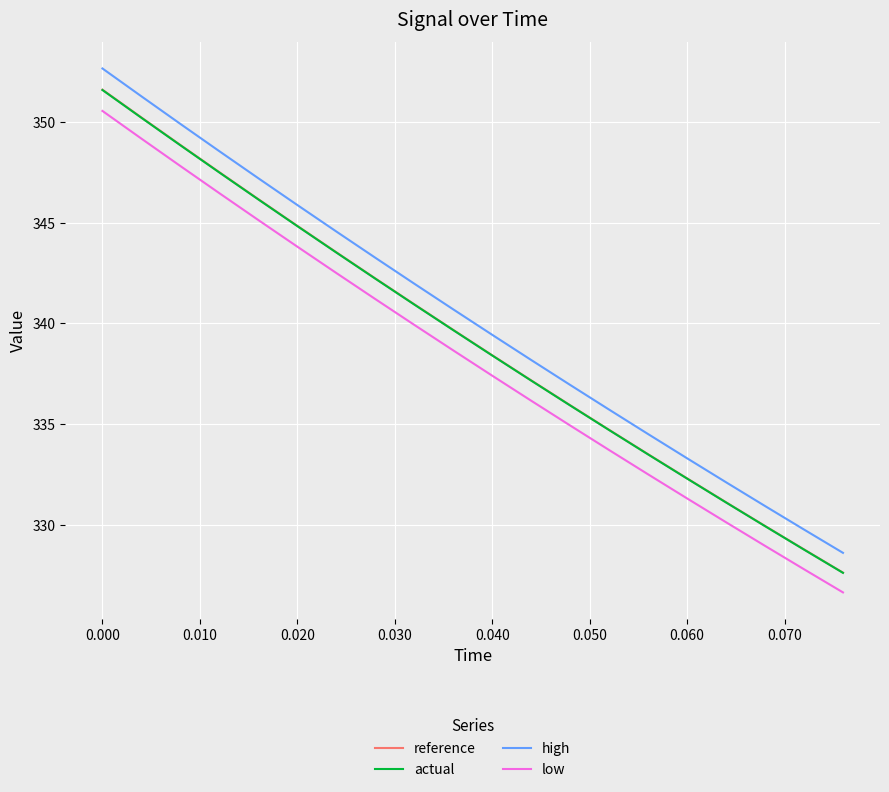

Reading left to right, what are all the values shown in this chart?

reference: 351.6	350.2	348.9	347.5	346.2	344.9	343.5	342.2	341.0	339.7	338.4	337.2	335.9	334.7	333.5	332.3	331.1	329.9	328.8	327.6
actual: 351.6	350.2	348.9	347.5	346.2	344.8	343.5	342.2	340.9	339.7	338.4	337.2	335.9	334.7	333.5	332.3	331.1	329.9	328.8	327.6
high: 352.7	351.3	349.9	348.6	347.2	345.9	344.6	343.3	342.0	340.7	339.4	338.2	336.9	335.7	334.5	333.3	332.1	330.9	329.8	328.6
low: 350.6	349.2	347.8	346.5	345.1	343.8	342.5	341.2	339.9	338.7	337.4	336.2	334.9	333.7	332.5	331.3	330.1	329.0	327.8	326.6